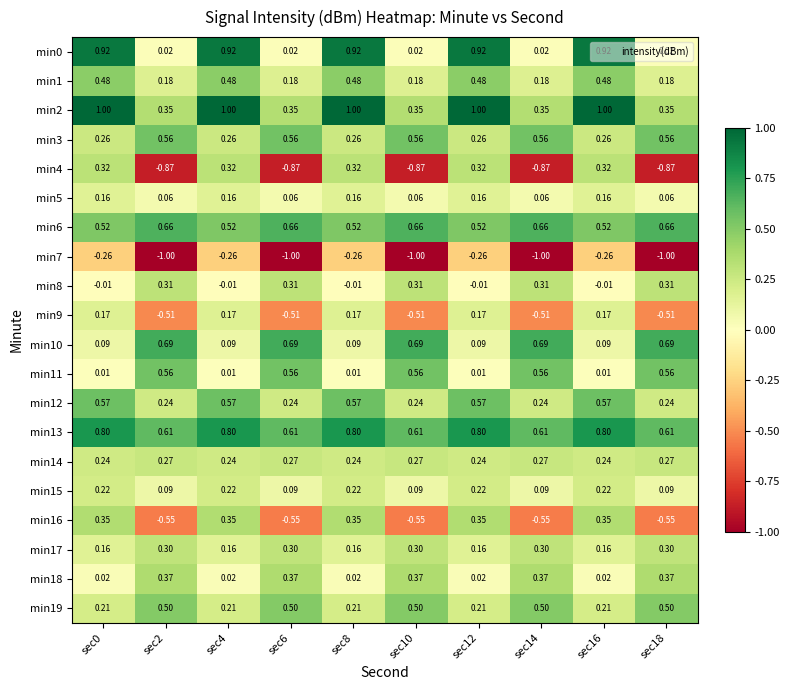

Count the number of categories in the chart.

10